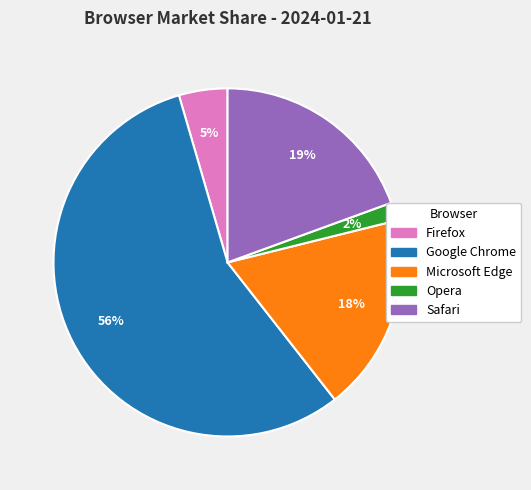

Do Opera and Firefox together represent more than half of the pie?

No